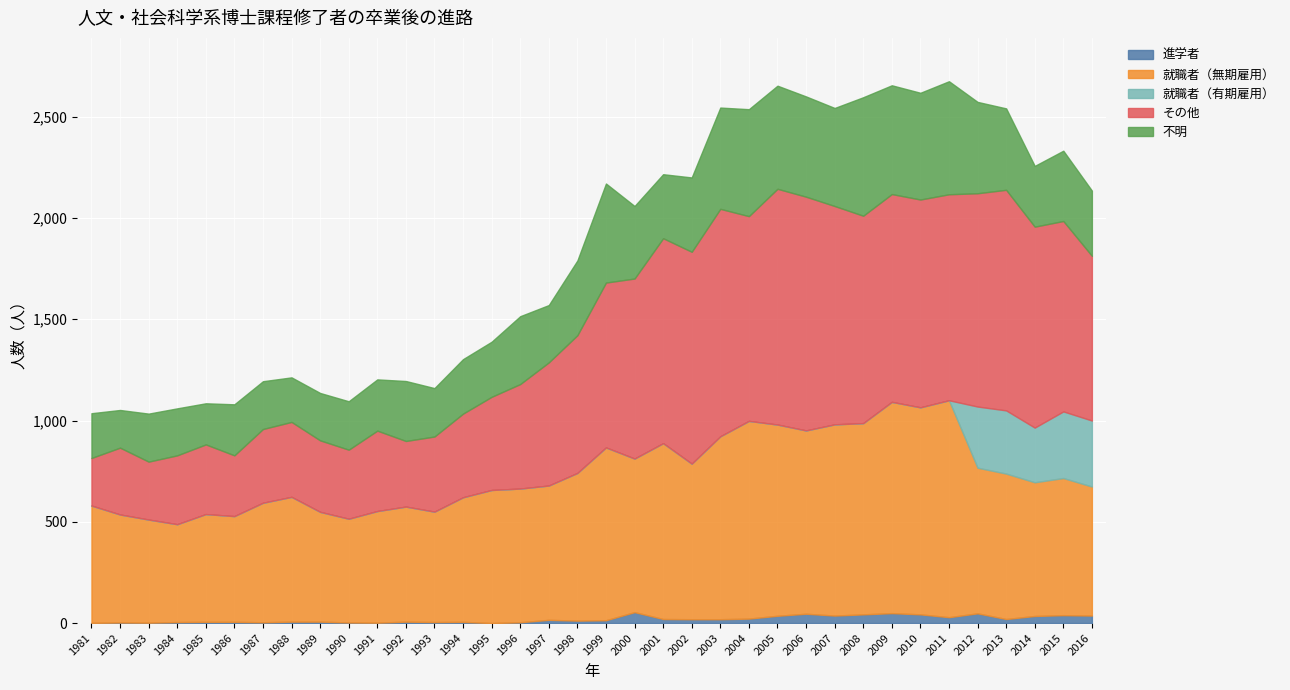

Which has a higher value, 2003 or 1993?

2003